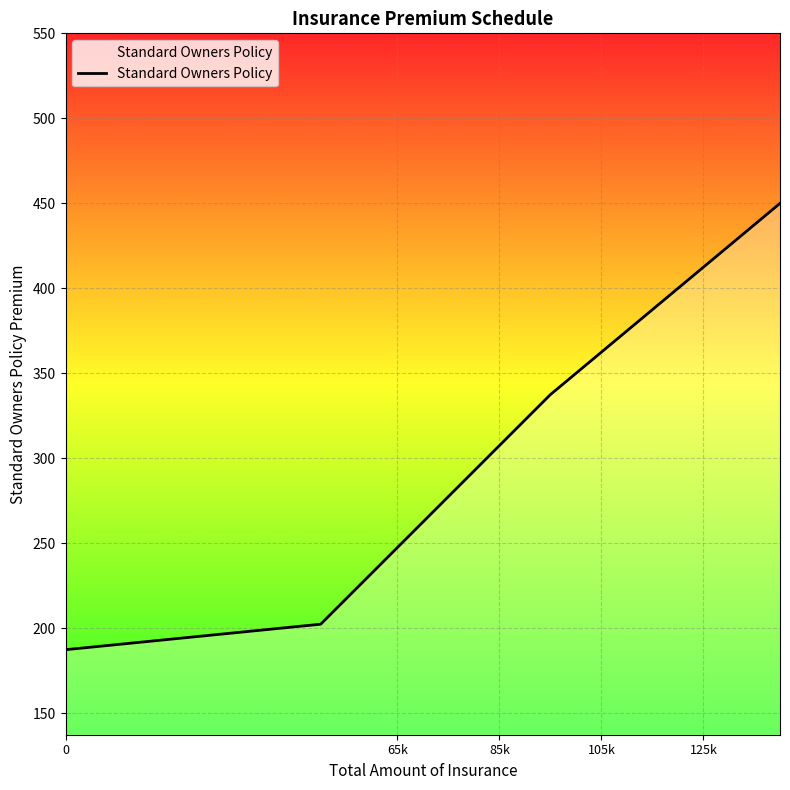

What is the difference between the maximum and minimum values?

262.5